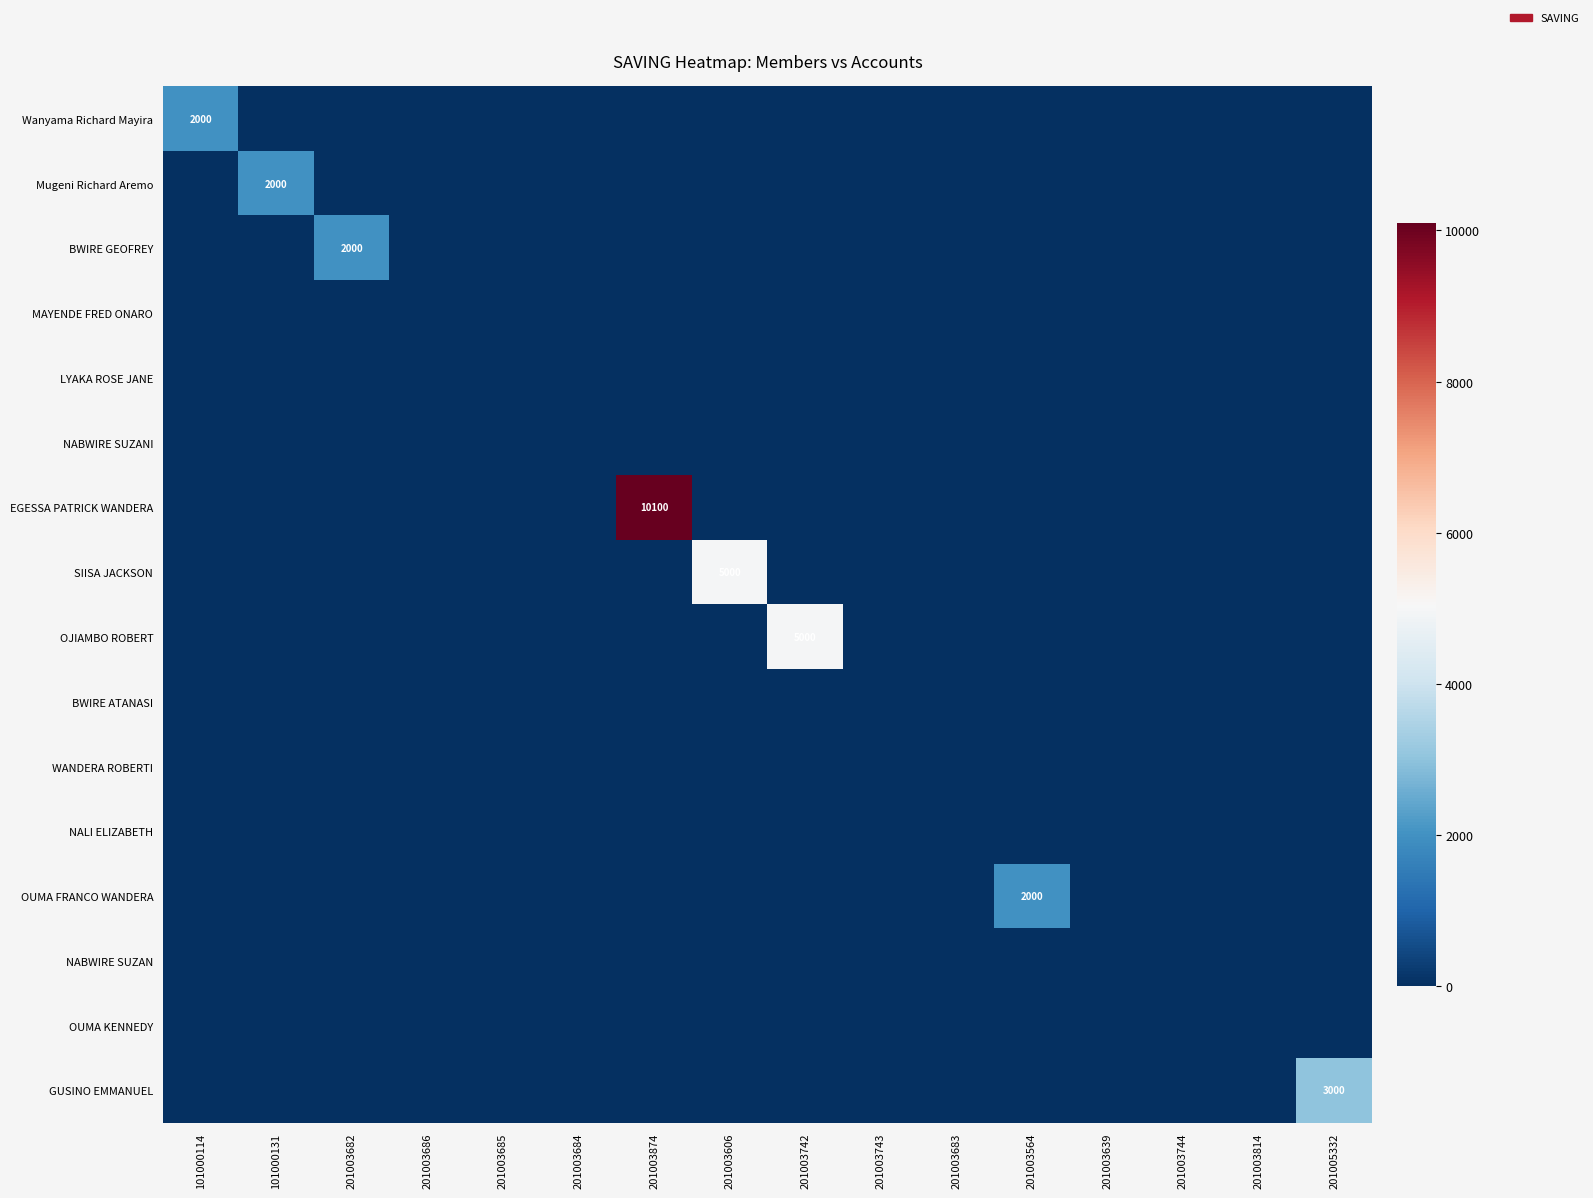

Which series has the largest total across all categories?

EGESSA PATRICK WANDERA